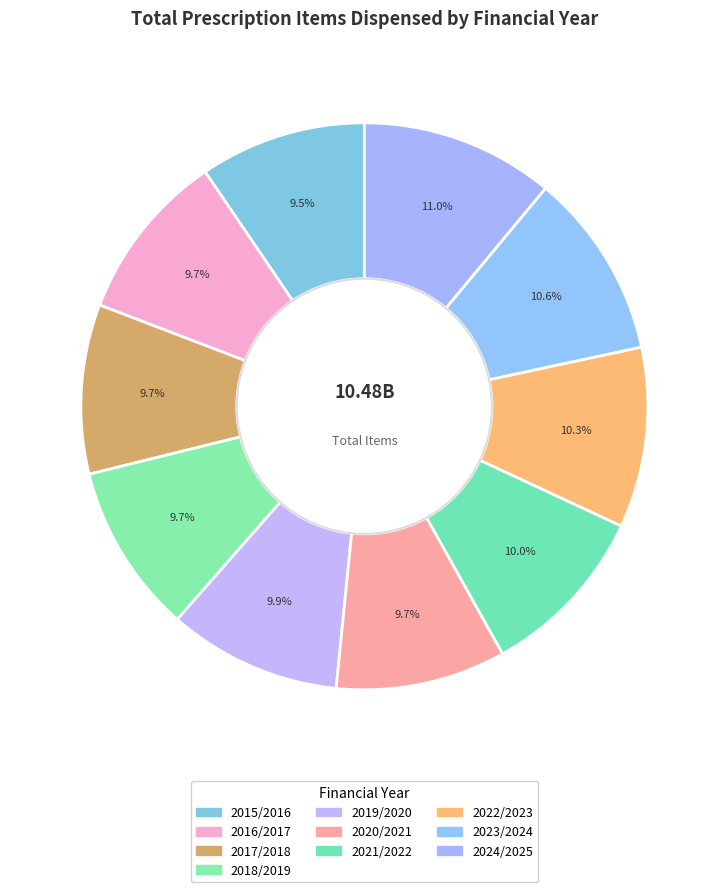

How many segments does this pie chart have?

10